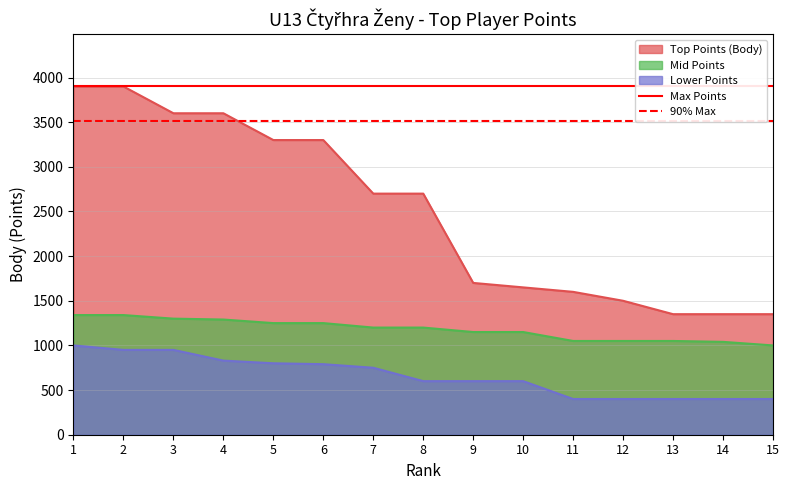

What is the highest value of the Lower Points series?

1000